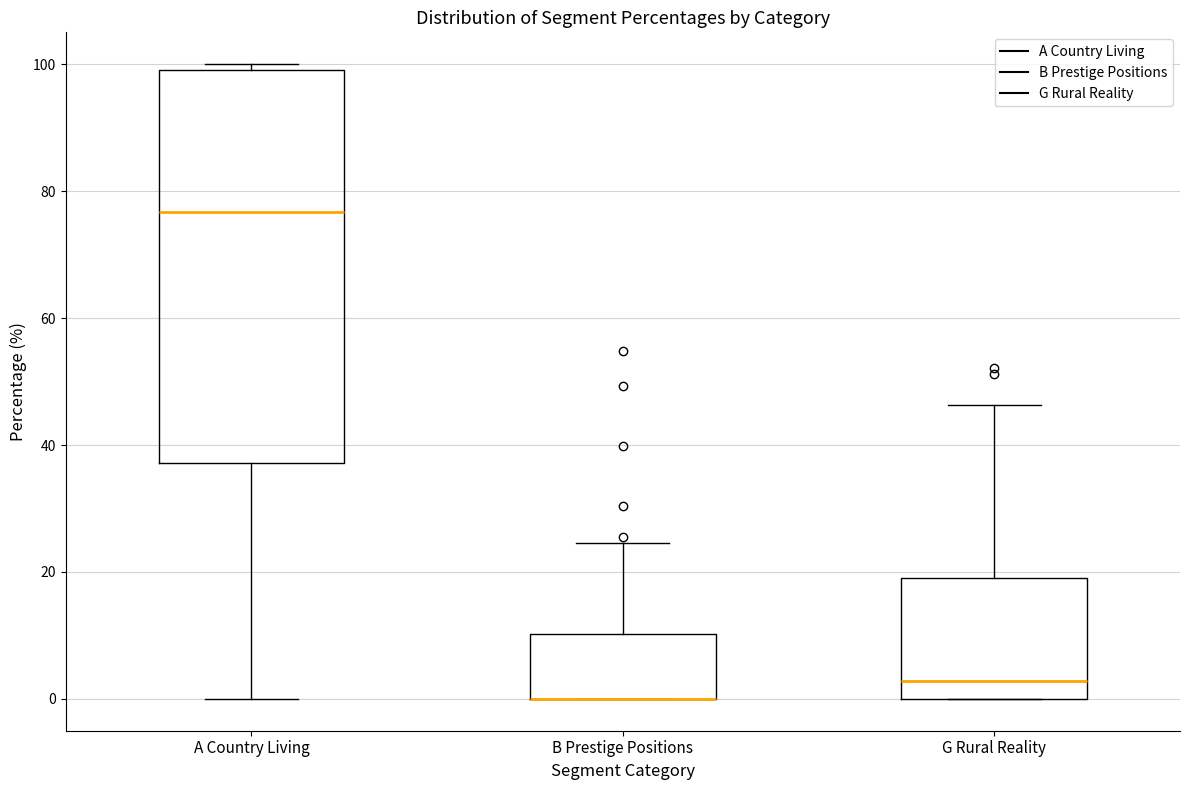

Reading left to right, read every box against the y-axis: the position of its median line, the range the box covers, and the ends of its whiskers. The values are not printed on the chart, so give them approximately, as read against the axis.

A Country Living: median 76, box 38 to 100, whiskers 0 to 100 (just above the box's upper edge)
B Prestige Positions: median 0 (drawn on the box's lower edge), box 0 to 10, whiskers 0 to 24
G Rural Reality: median 2, box 0 to 18, whiskers 0 to 46